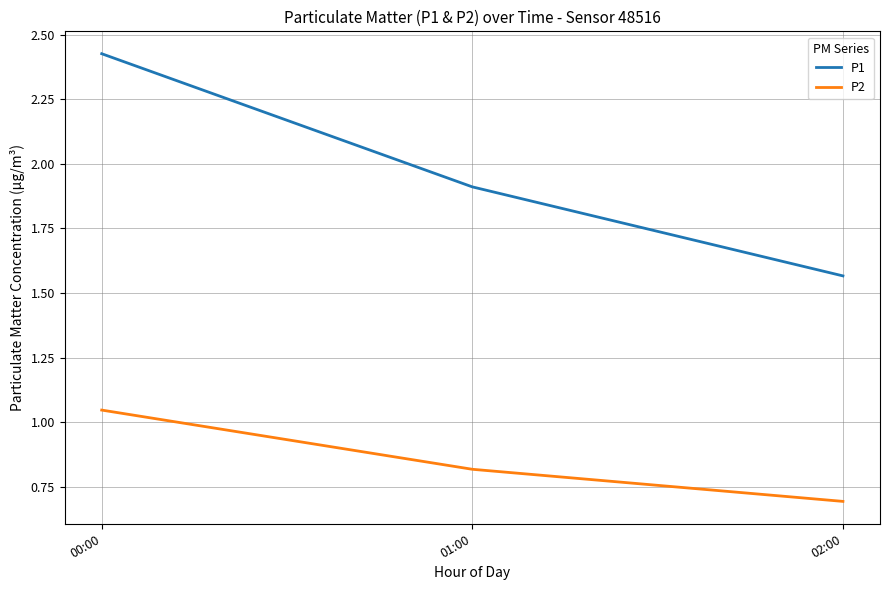

What is the difference between the maximum and minimum values in the P2 series?

0.4